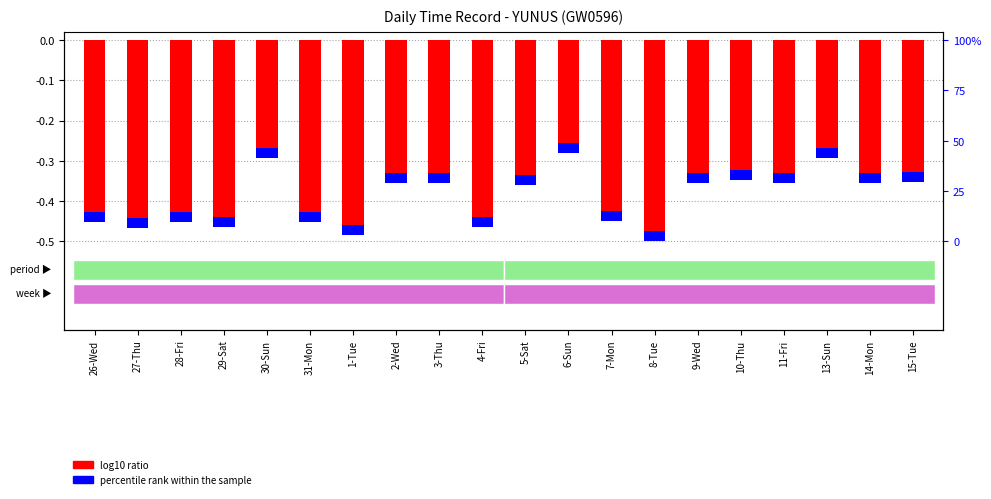

What is the label of the 7th bar from the left?

1-Tue